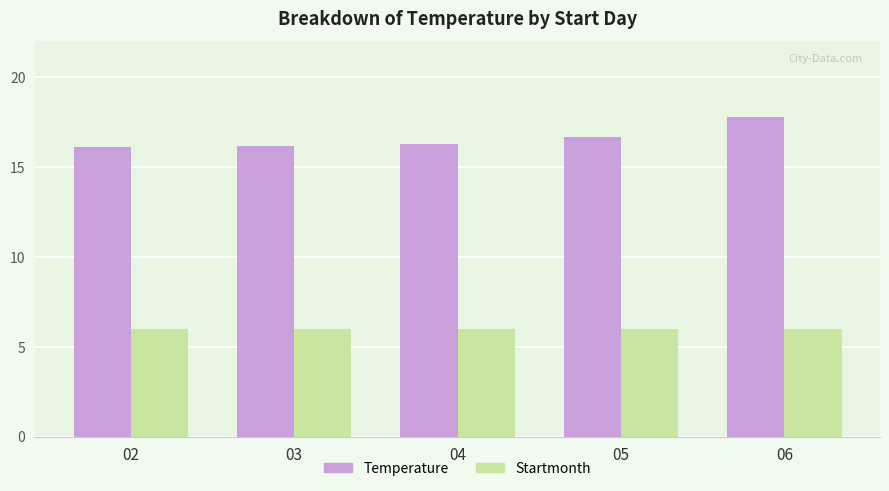

How many groups of bars are there?

5